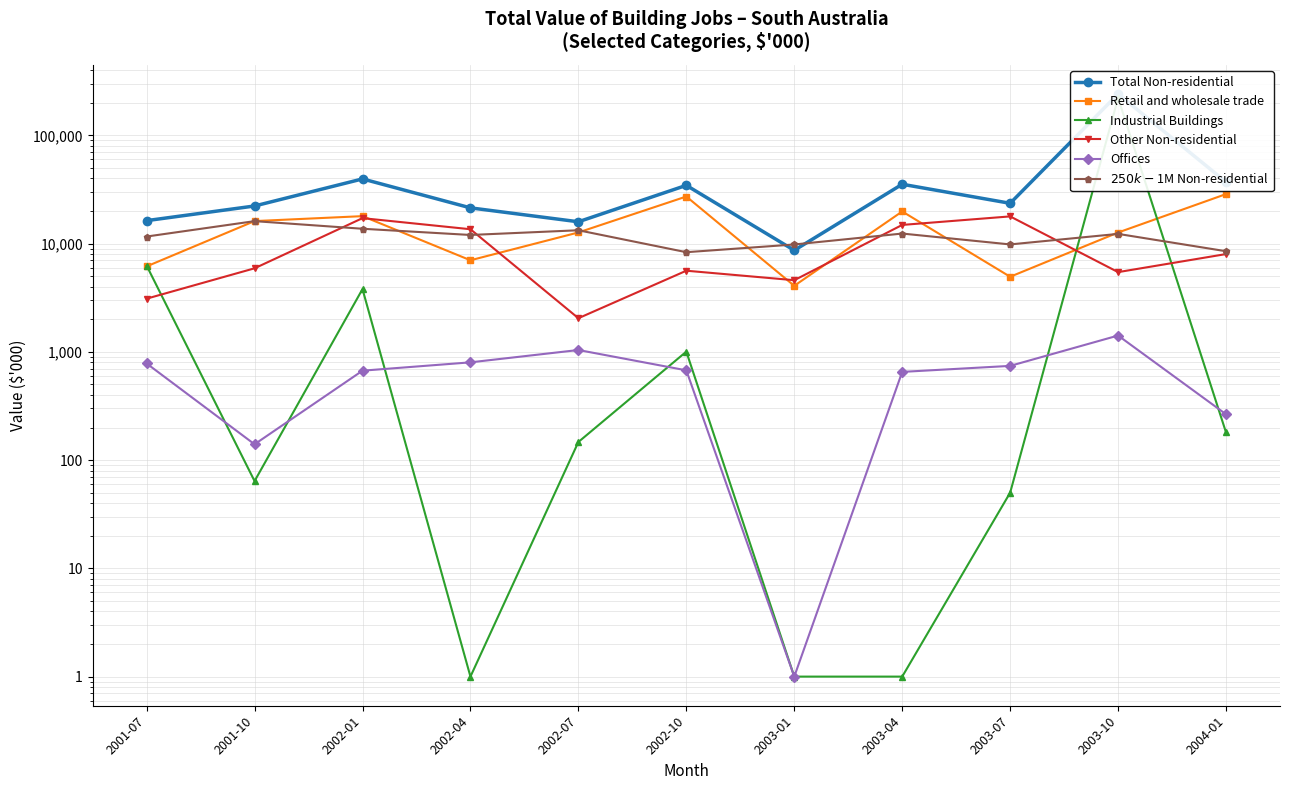

Does the chart have visible grid lines?

Yes